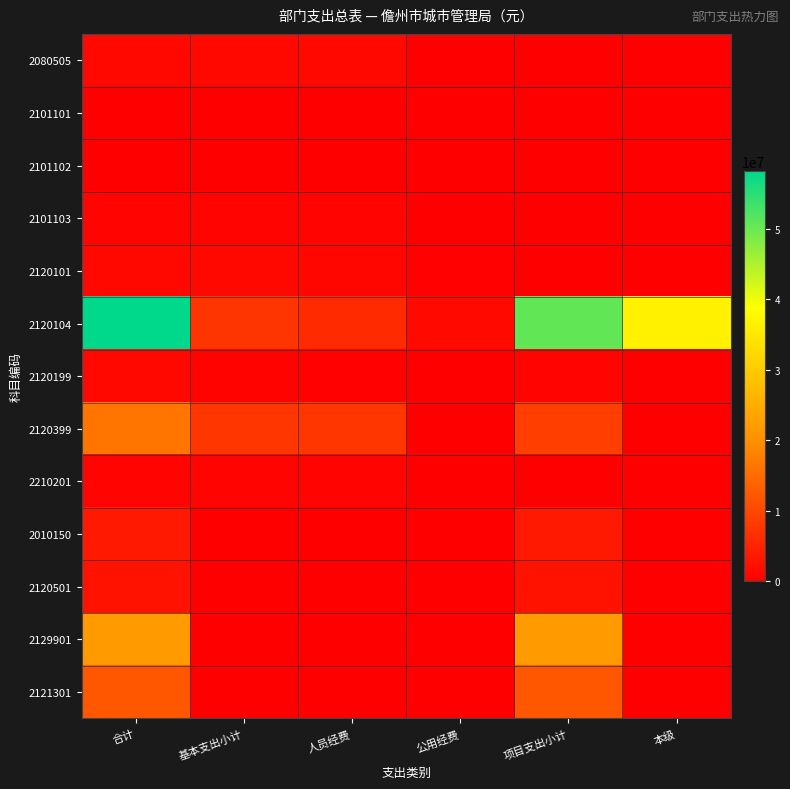

At which category does the chart reach its peak across all series?

合计